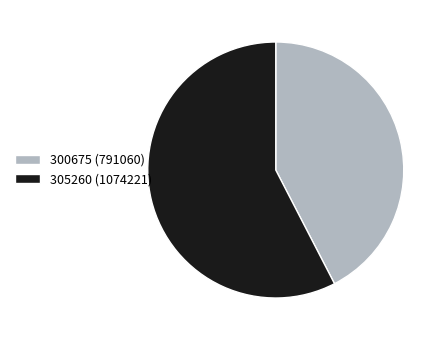

Combined, do 305260 (1074221) and 300675 (791060) account for over 50%?

Yes